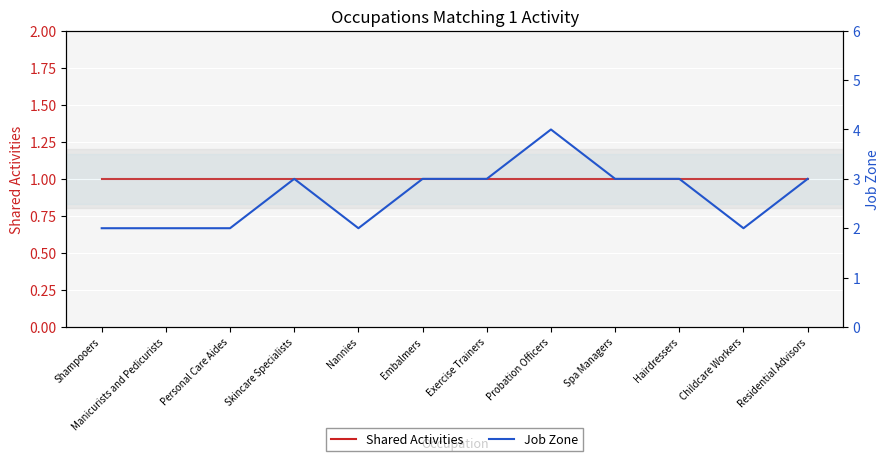

What is the value of the Job Zone point at the 12th from the left?

3